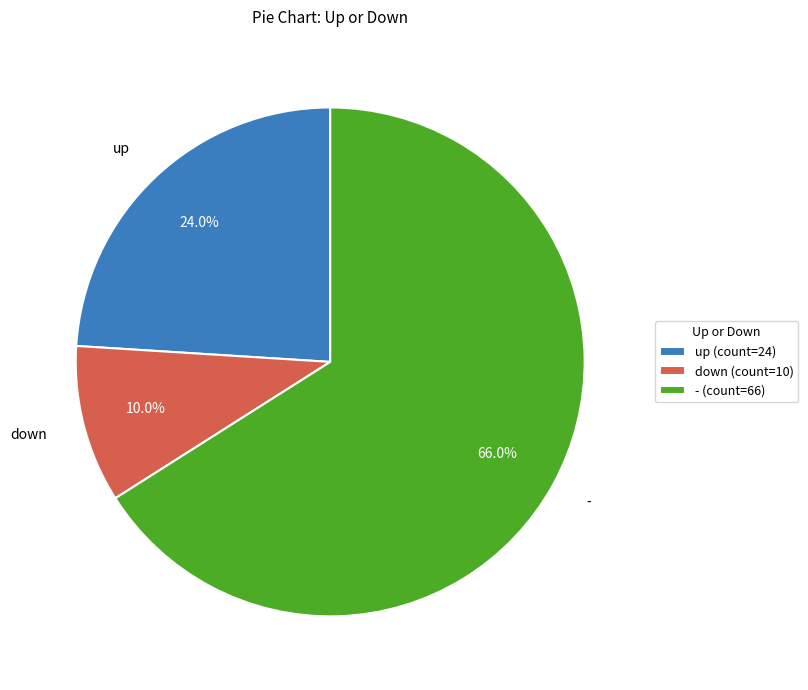

To the nearest percent, what is the difference between the largest and smallest slice percentages?

56%